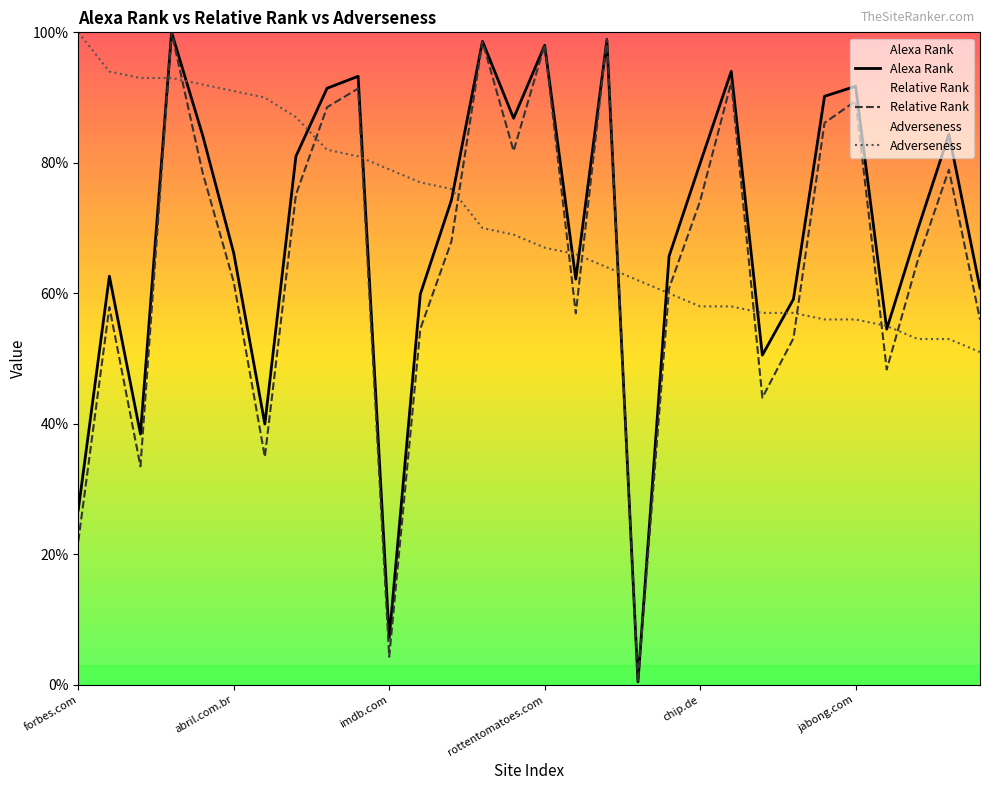

What position from the right is 6?

24